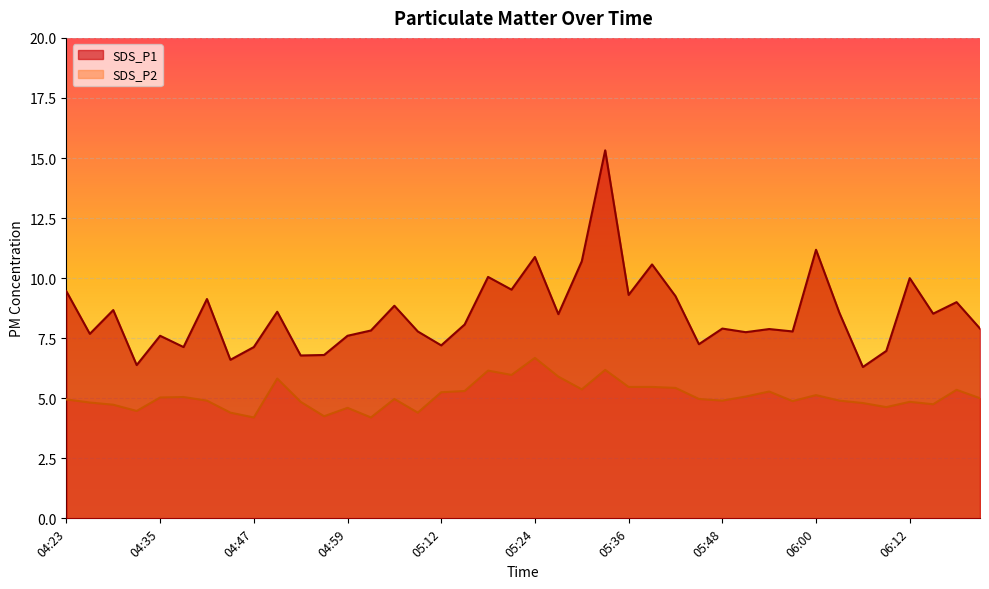

How many lines are shown in the chart?

2